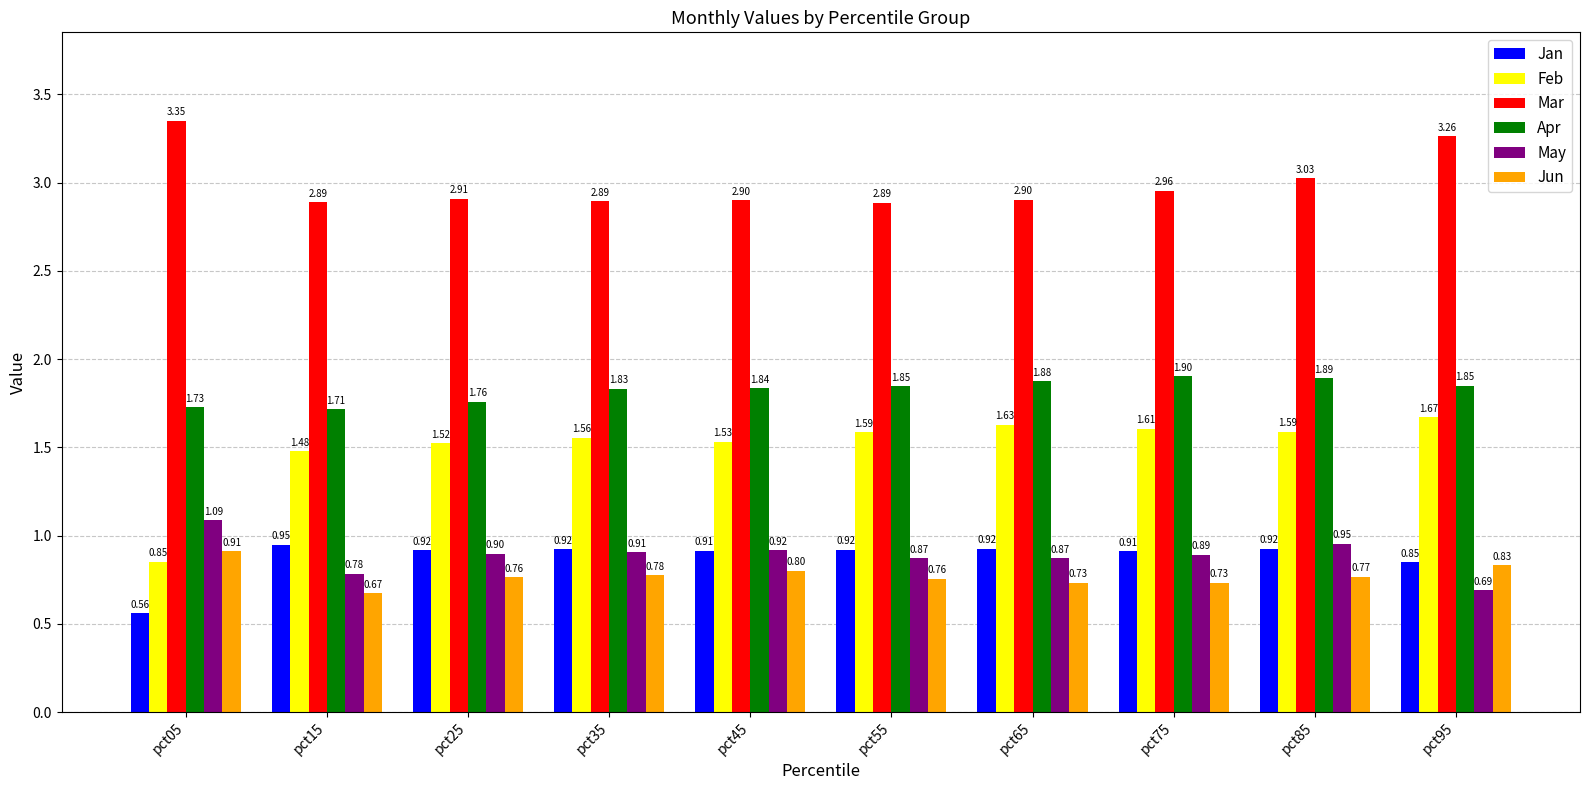

How many bars are there in total?

60